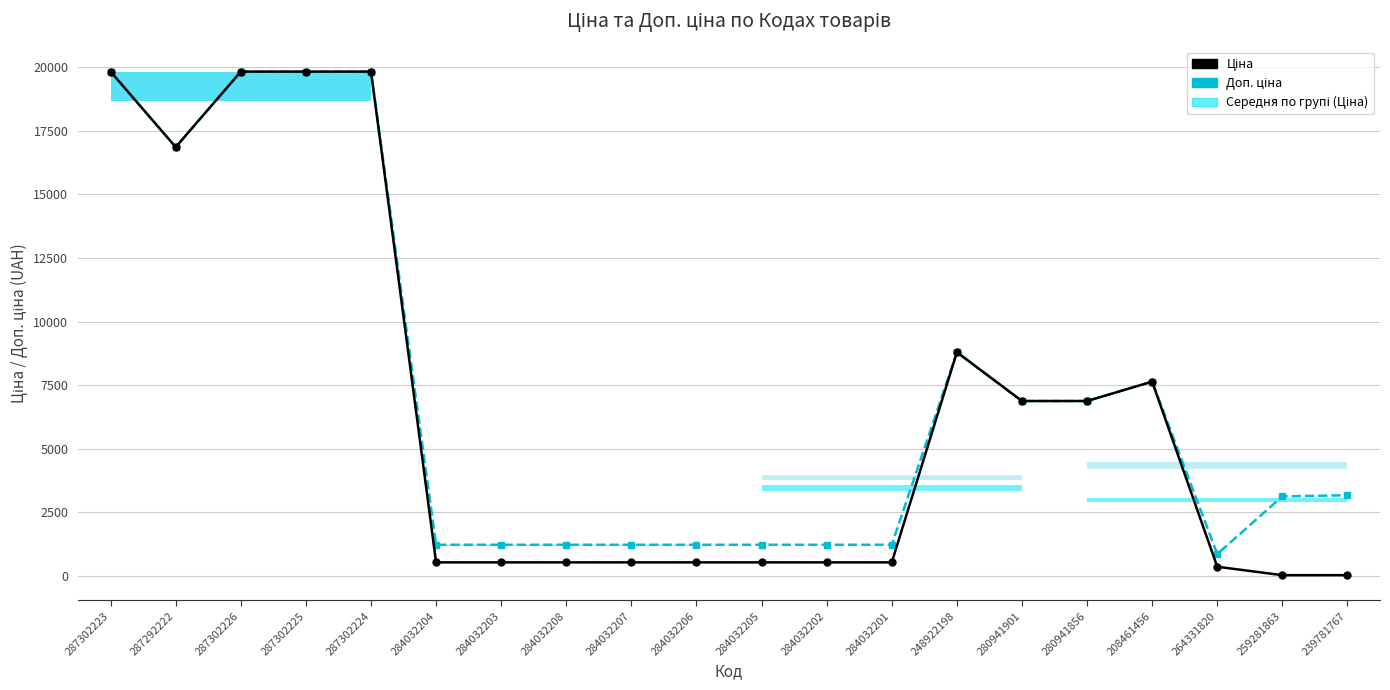

Which series has the widest spread of values?

Ціна